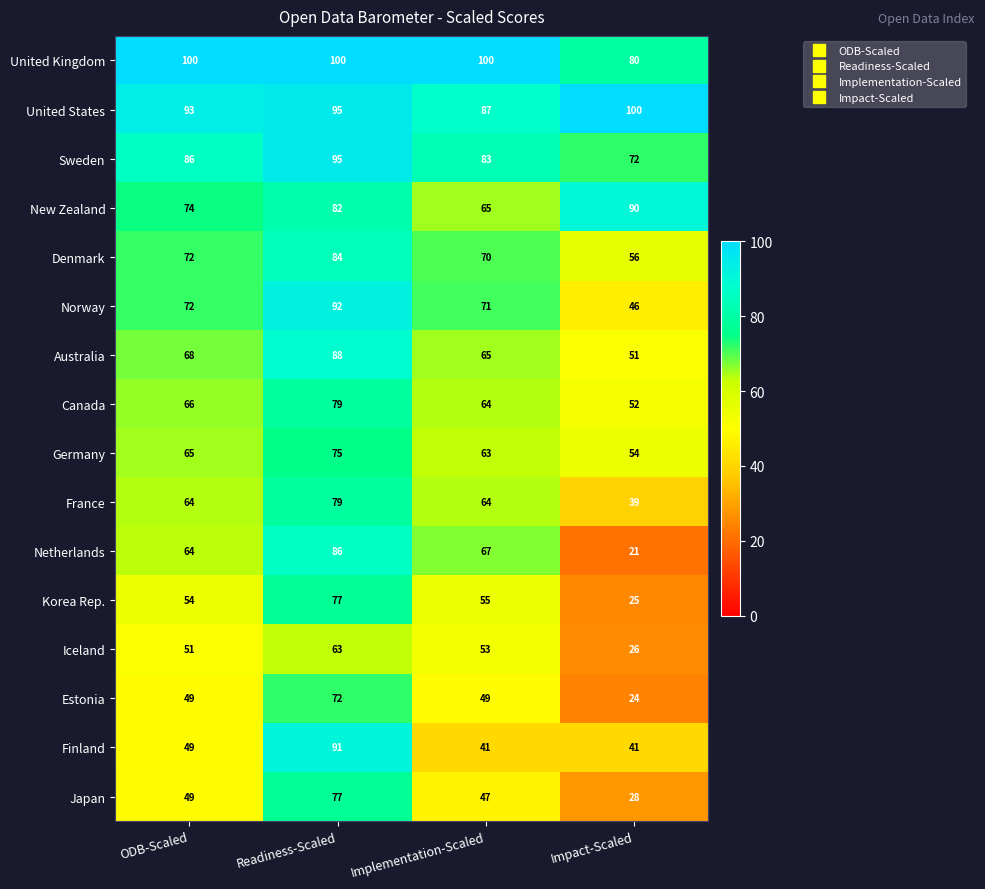

At how many categories does at least one series exceed 90?

4